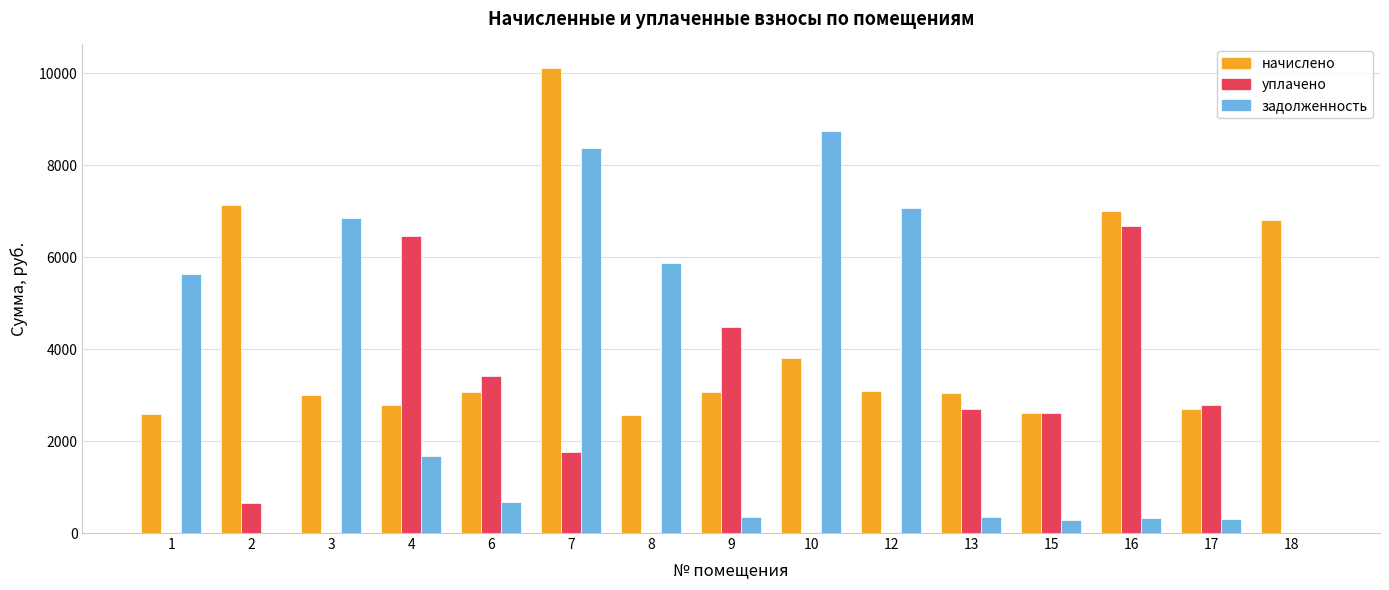

What is the greatest value displayed?

10118.4